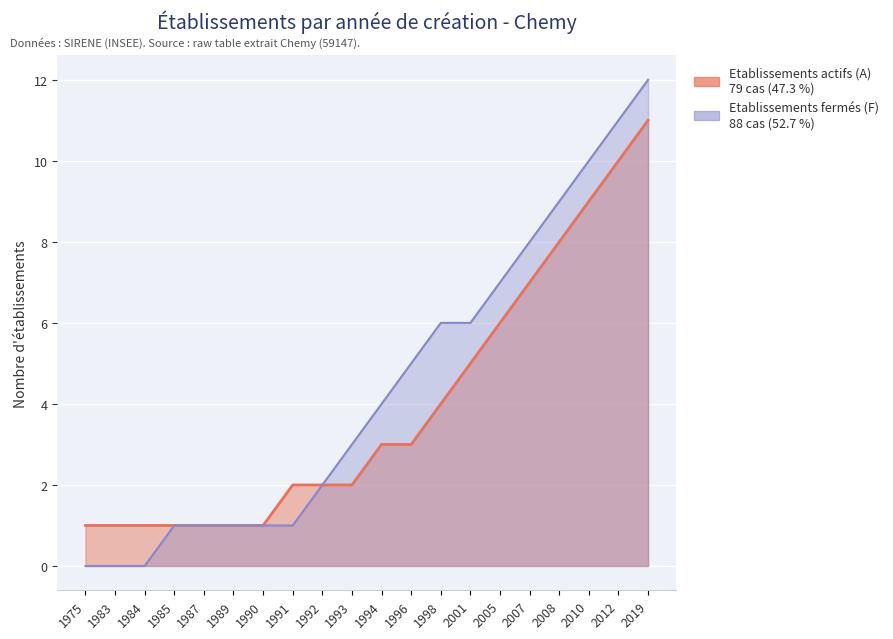

How many values in Etablissements fermés (F) are above zero?

17